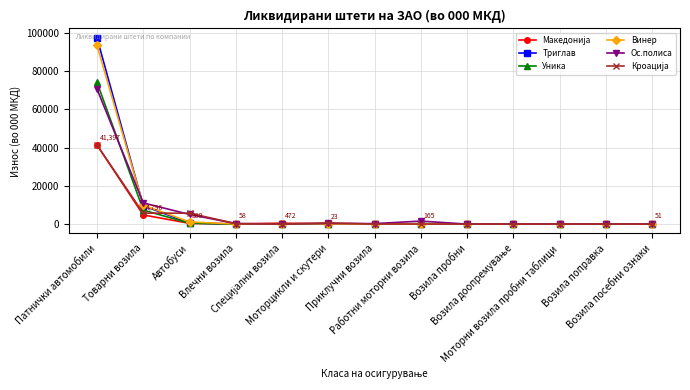

True or false: Ос.полиса has more than 0 interior local peaks.

True